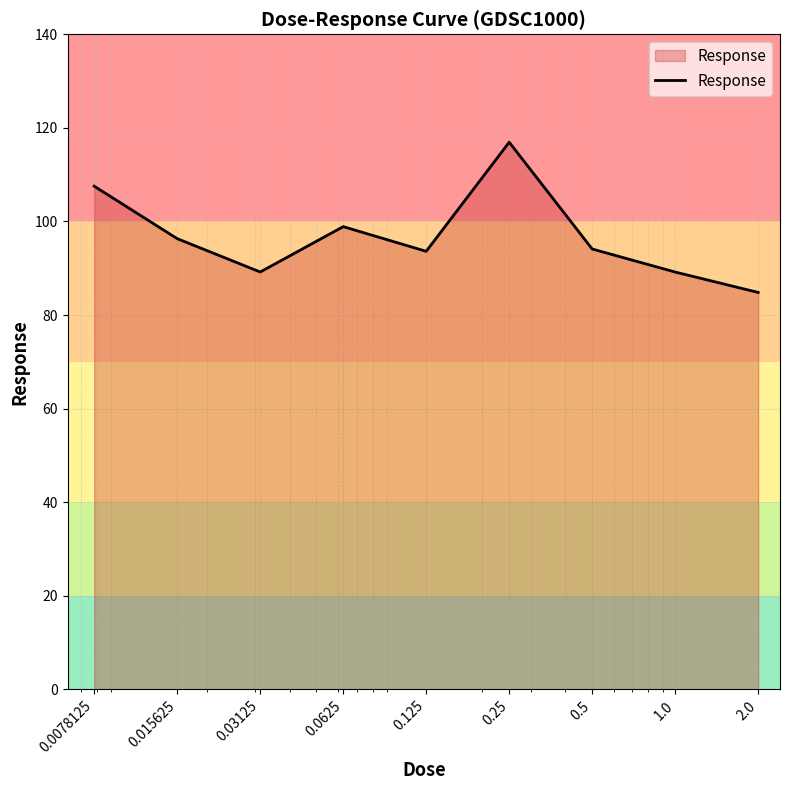

What is the greatest value displayed?

116.9